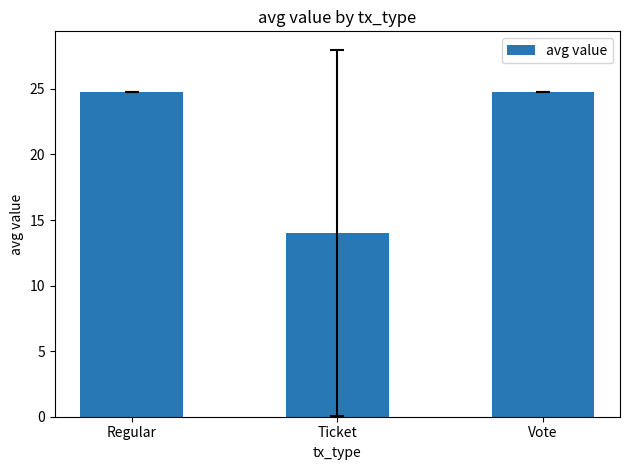

Reading left to right, extract all data points from this chart.

Regular=24.8	Ticket=14.0	Vote=24.8